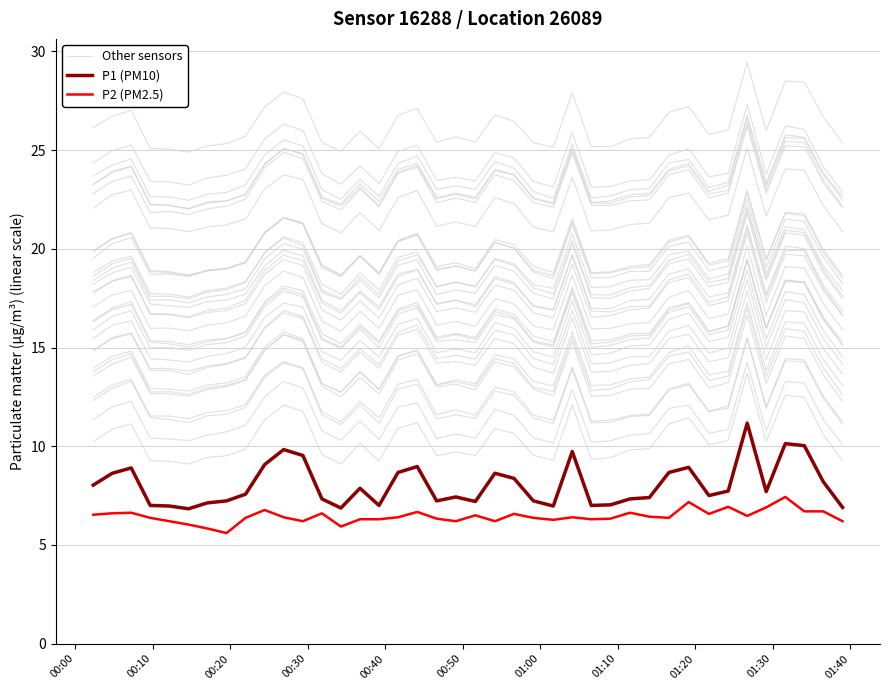

What are all the series names shown in the legend?

Other sensors, P1 (PM10), P2 (PM2.5)